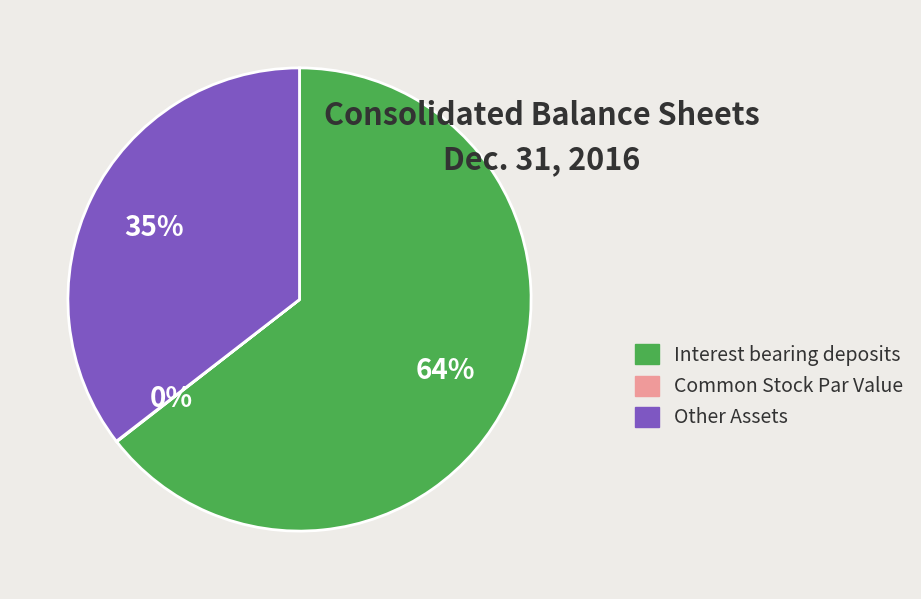

True or false: Interest bearing deposits accounts for 79% of the total.

False